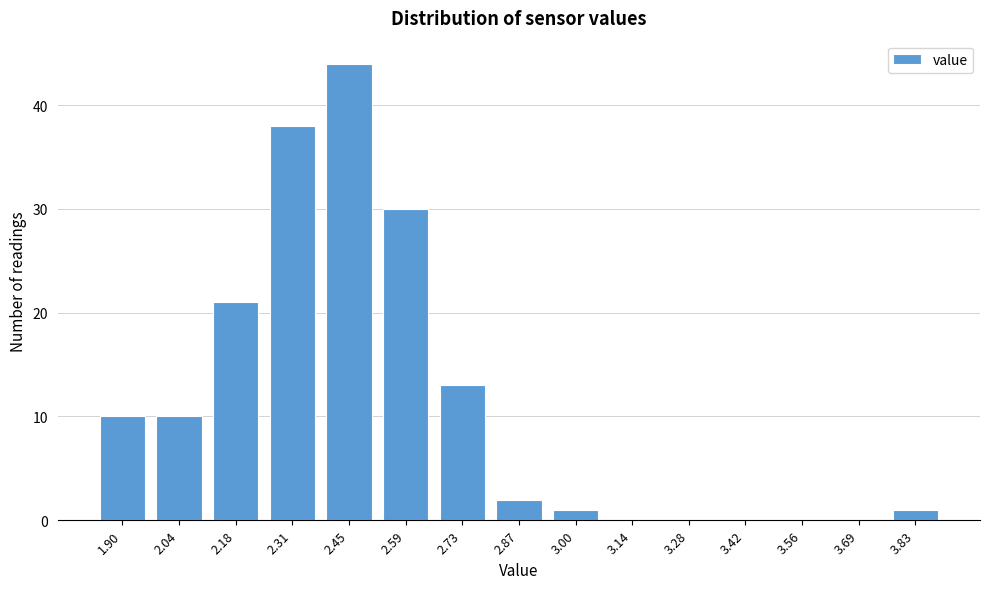

Between 2.45 and 2.59, which is larger?

2.45